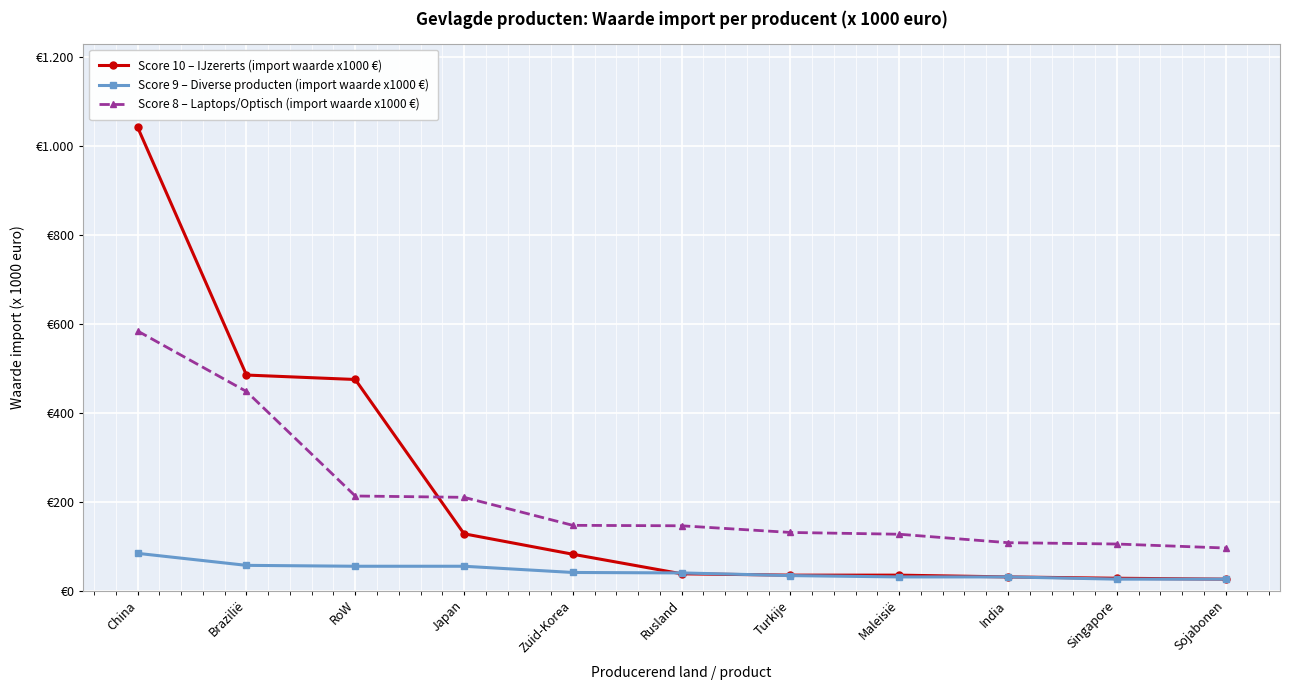

List the labels in order of Score 10 – IJzererts (import waarde x1000 €) value, smallest first.

Sojabonen, Singapore, India, Turkije, Maleisië, Rusland, Zuid-Korea, Japan, RoW, Brazilië, China